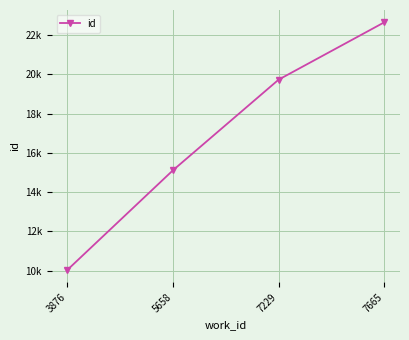

What is the value of the 2nd point from the left?

15114